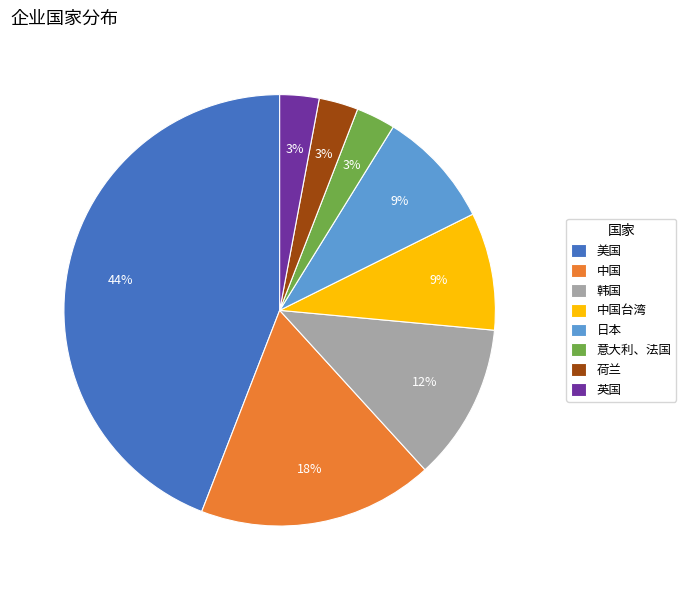

Between 美国 and 韩国, which is larger?

美国